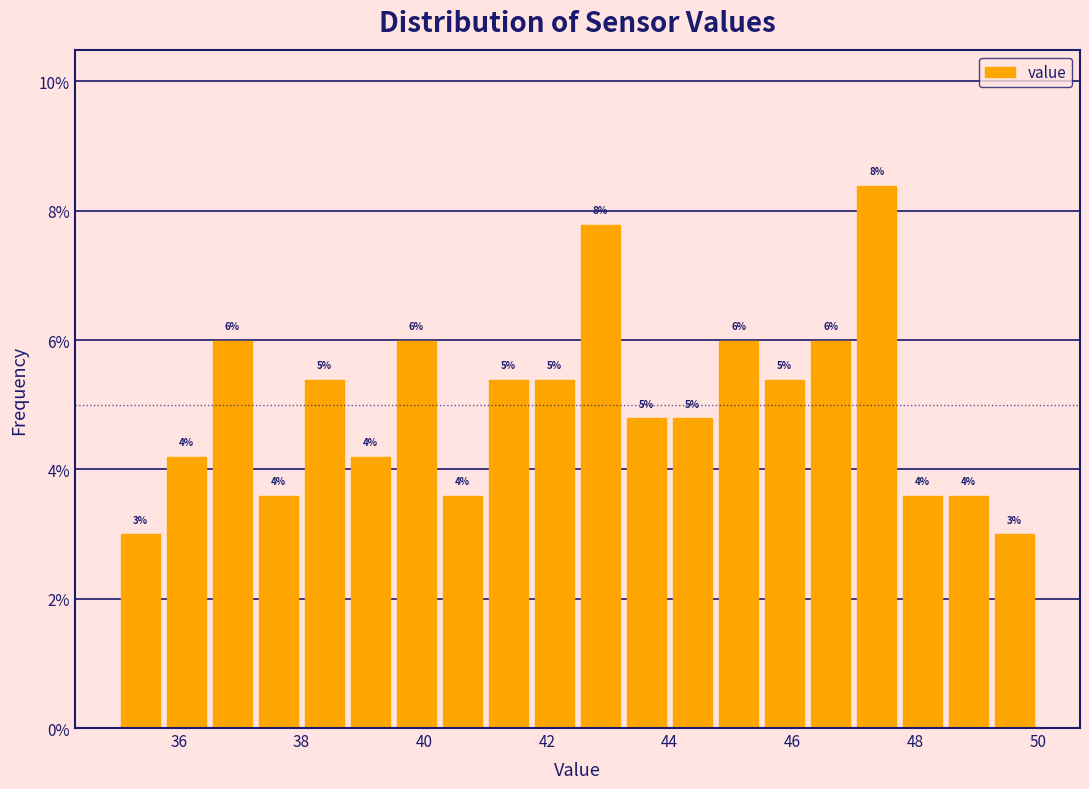

Read against the x-axis, roughly where is the centre of the tallest bar?

47.4